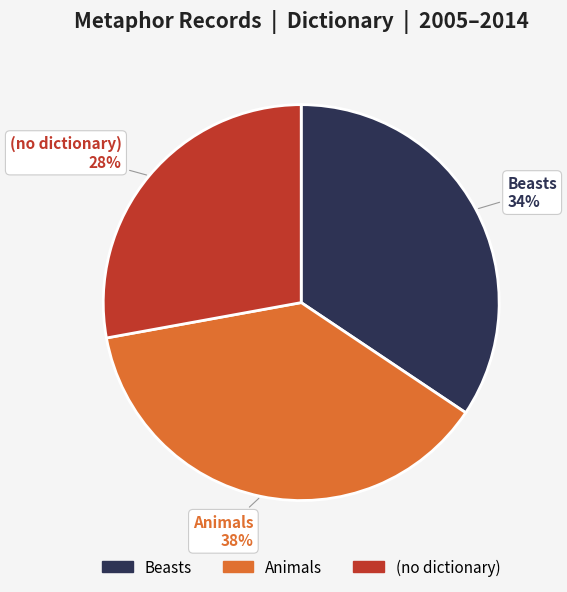

To the nearest percent, what is the average slice percentage?

33%